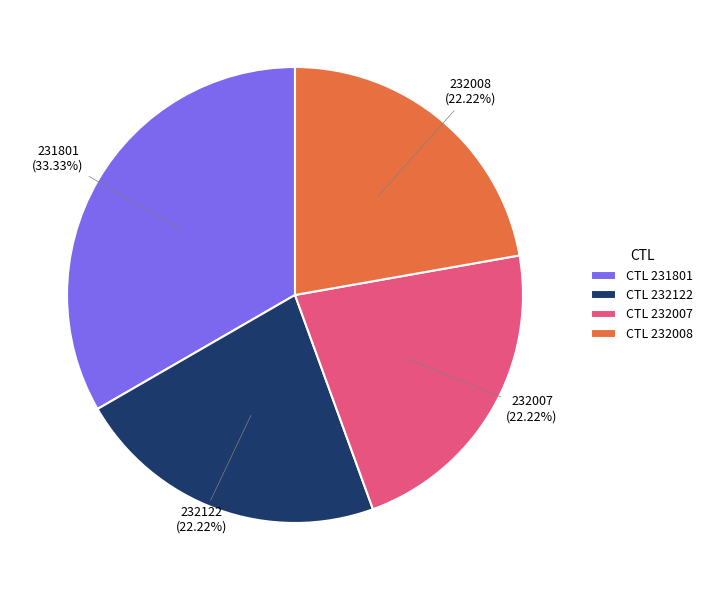

Which category has the biggest portion of the pie?

CTL 231801